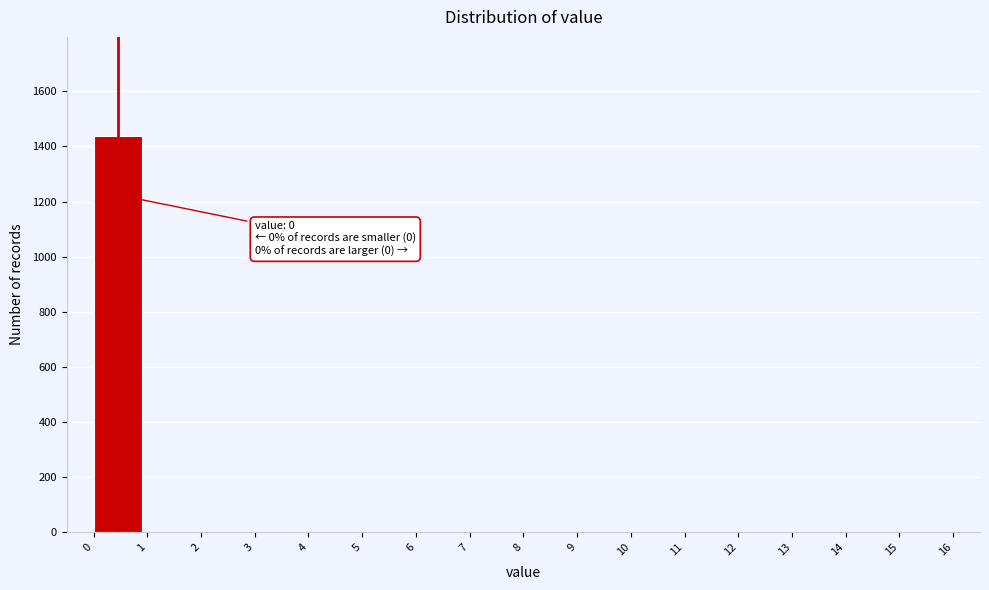

Reading right to left, extract all data points from this chart.

15=0	14=0	13=0	12=0	11=0	10=0	9=0	8=0	7=0	6=0	5=0	4=0	3=0	2=0	1=0	0=1438